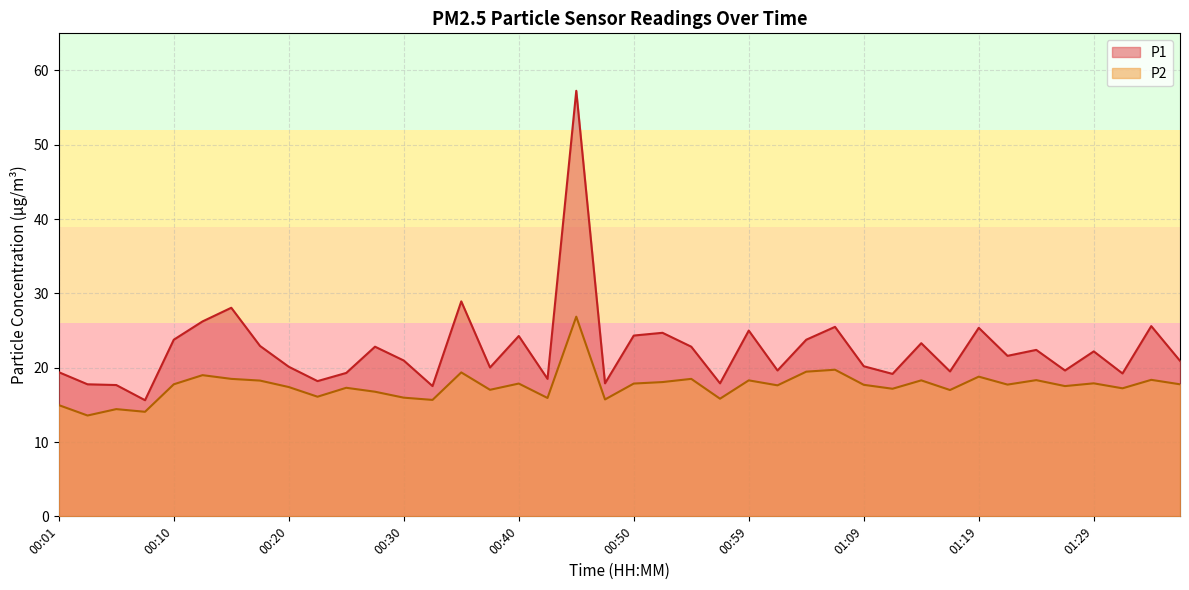

True or false: P1 has a value of 23.3 at 01:14.

True